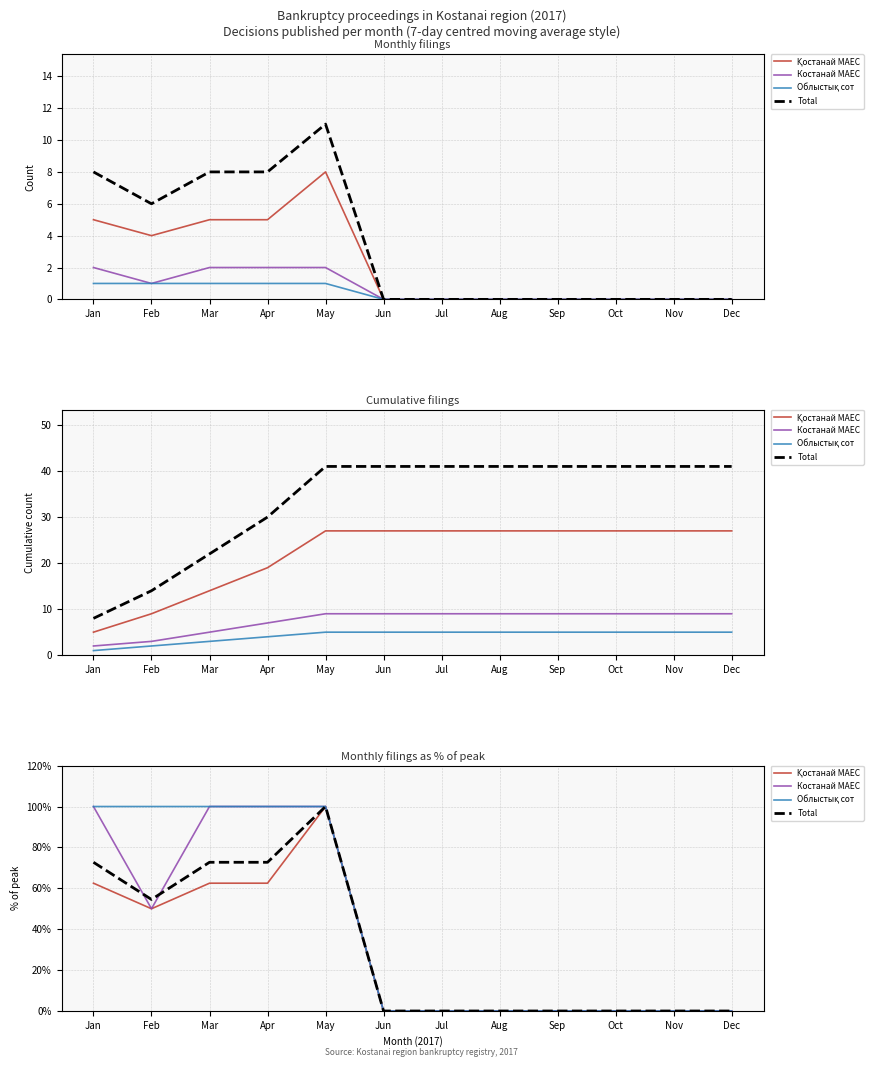

What is the sum of all Total values?

372.7